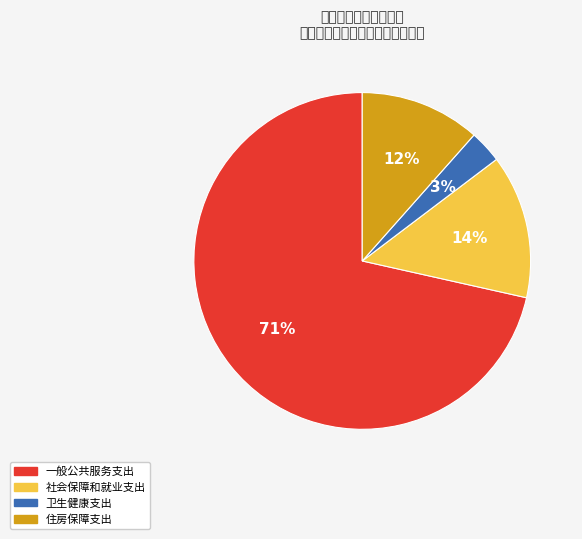

Between 一般公共服务支出 and 卫生健康支出, which is larger?

一般公共服务支出